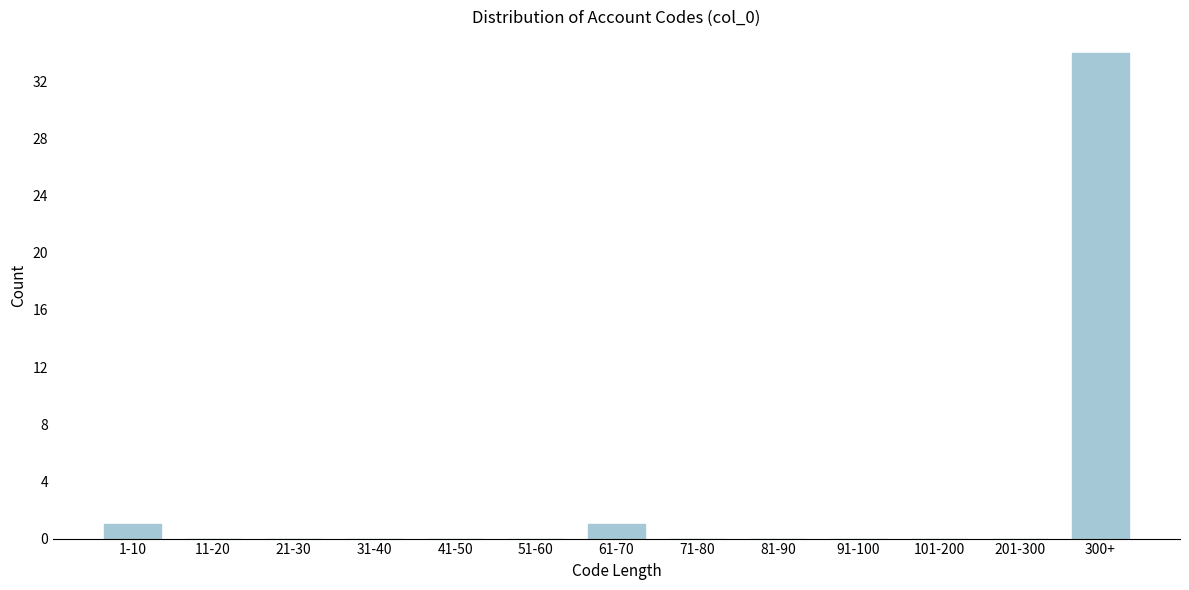

Reading left to right, what are all the values shown in this chart?

1-10=1	11-20=0	21-30=0	31-40=0	41-50=0	51-60=0	61-70=1	71-80=0	81-90=0	91-100=0	101-200=0	201-300=0	300+=34